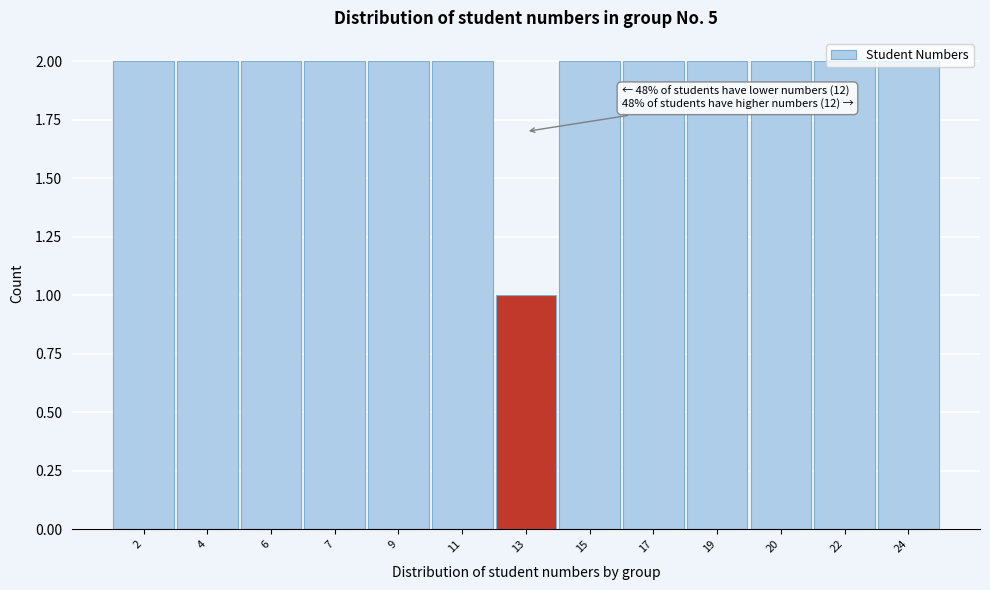

Which label corresponds to the smallest value in the chart?

13